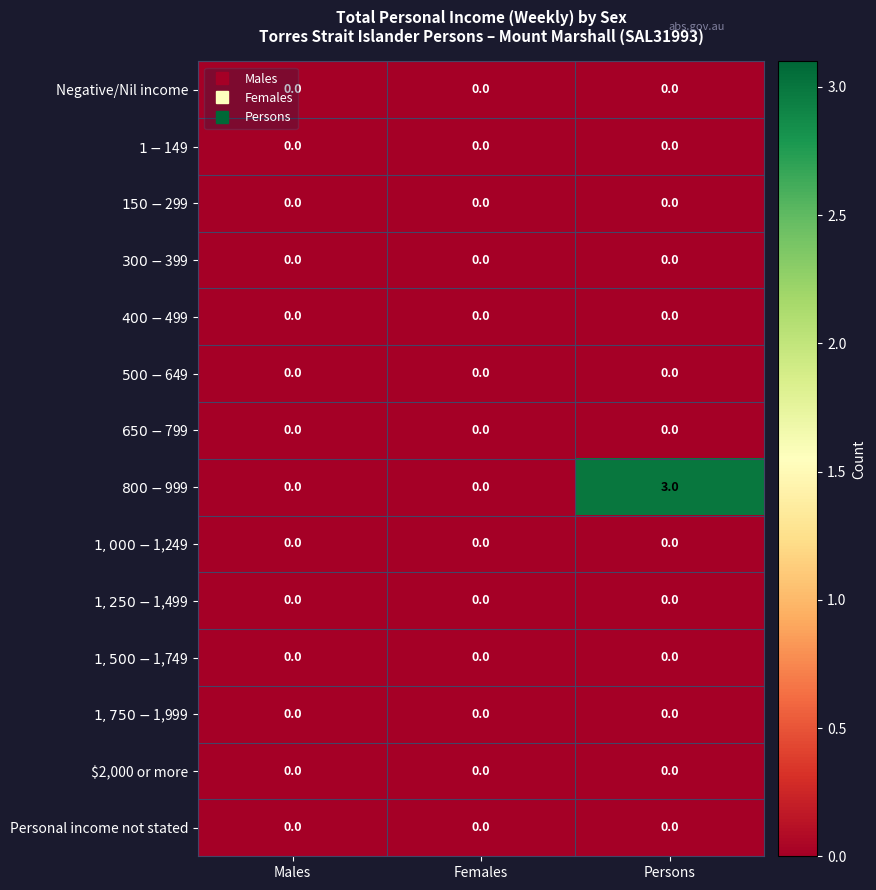

What is the spread (max minus min) of values at Persons?

3